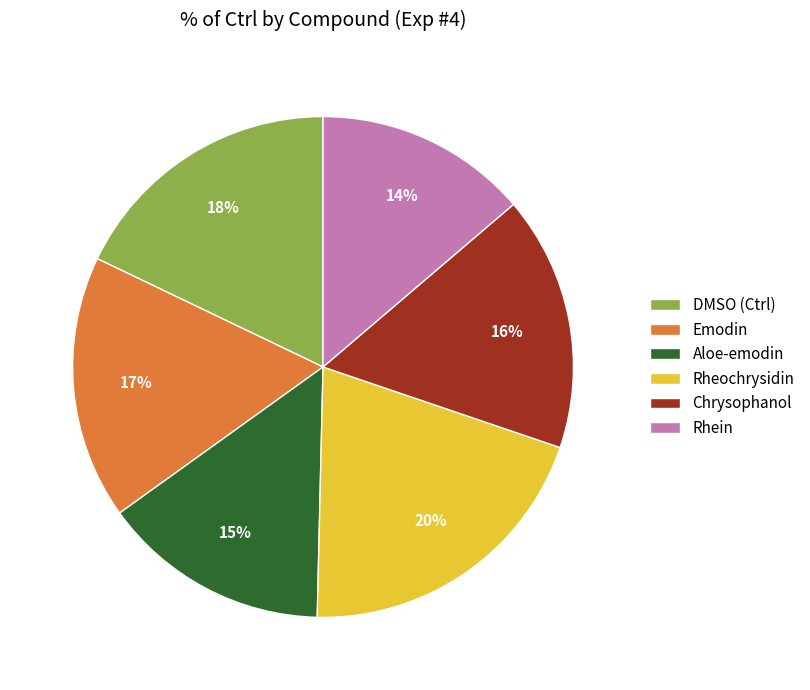

What is the smallest slice in the pie chart?

Rhein